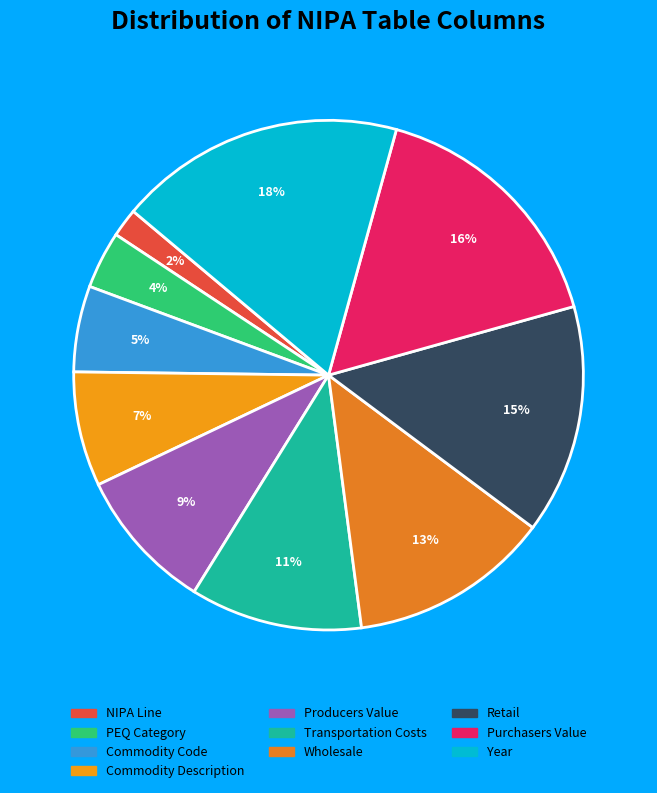

To the nearest percent, what is the average slice percentage?

10%